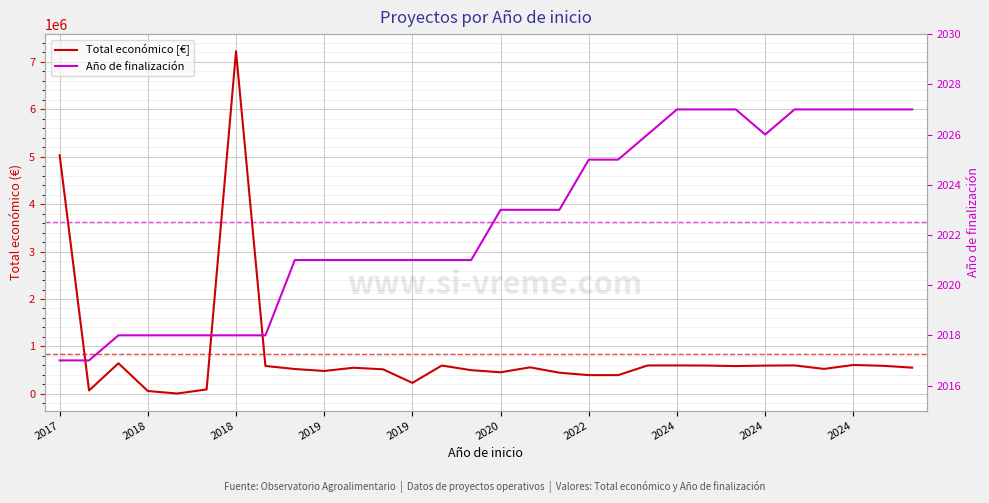

Read the Total económico [€] value at 2024, to the nearest 10.

524500